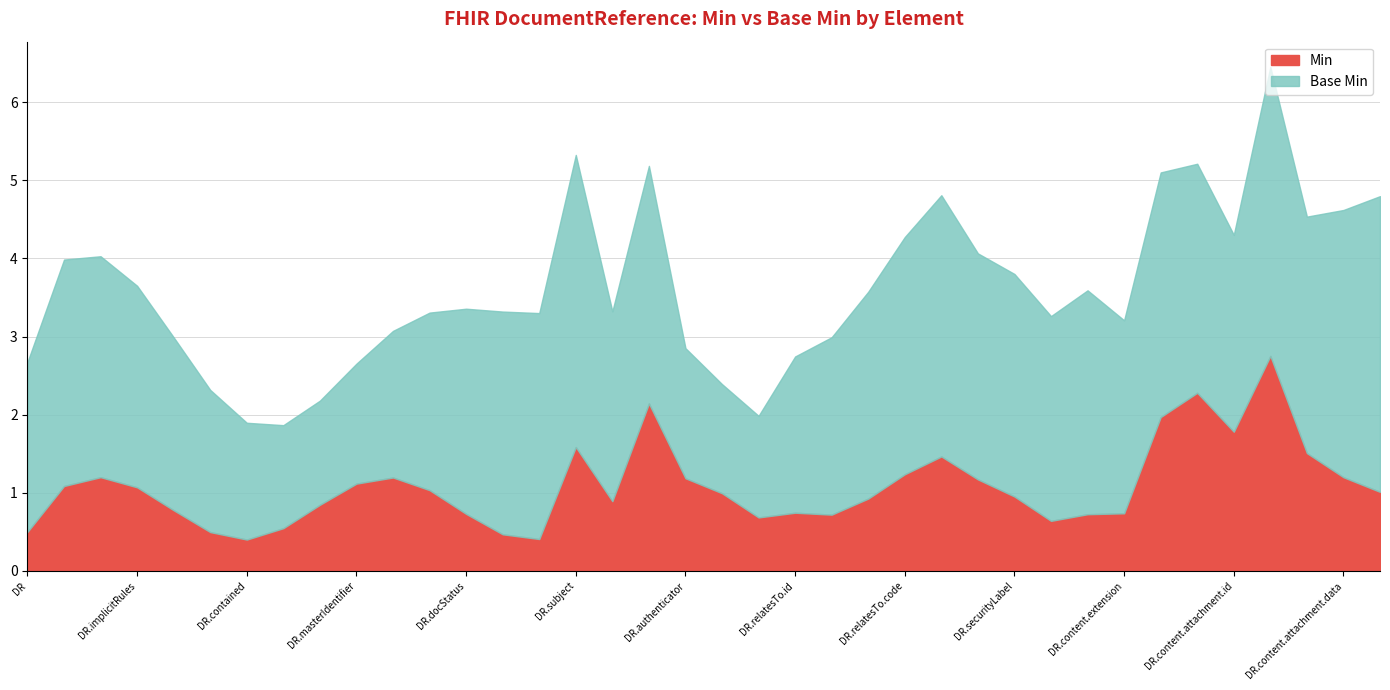

True or false: Min and Base Min cross at least once.

False